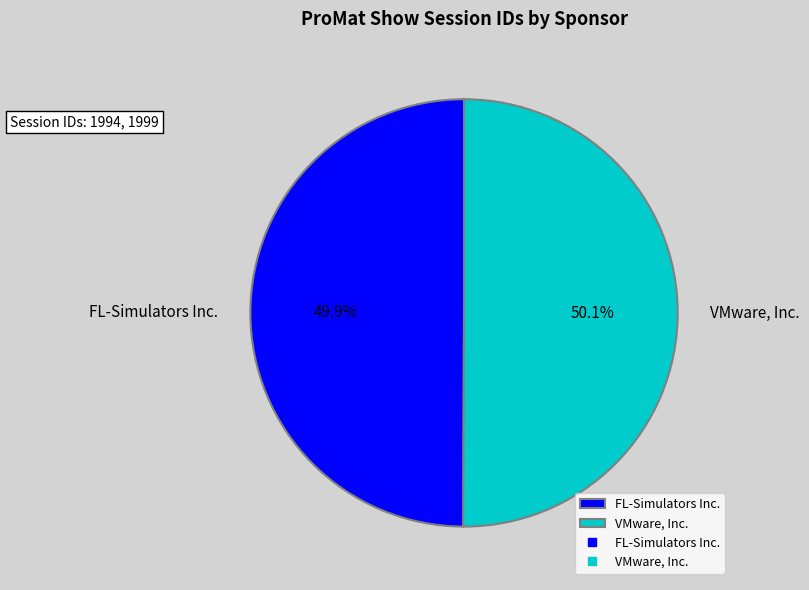

The FL-Simulators Inc. slice represents 50% of the pie. True or false?

True